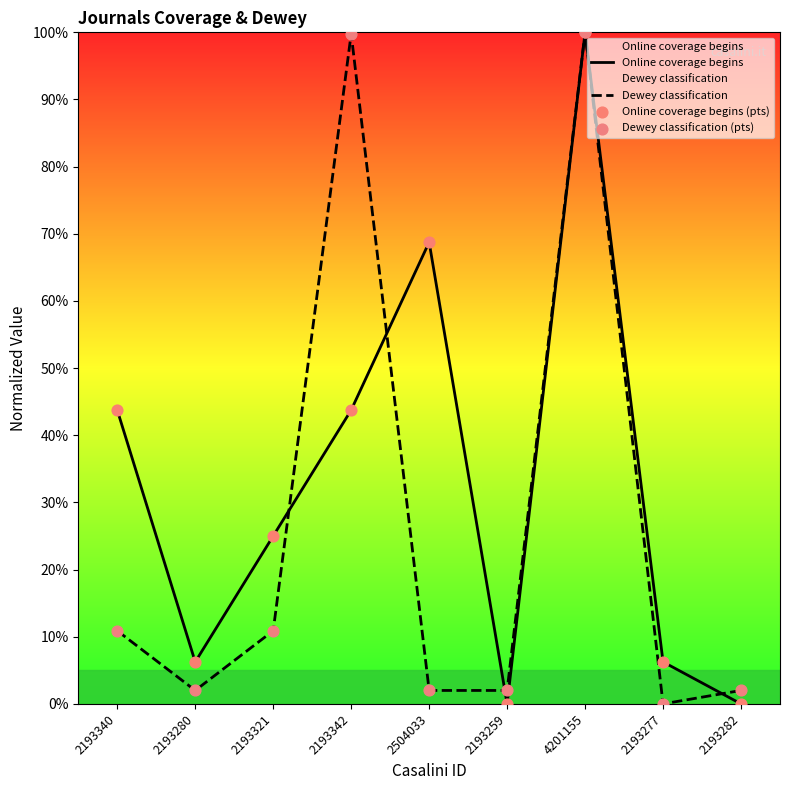

What is the total value across all series at 2193321?

35.9